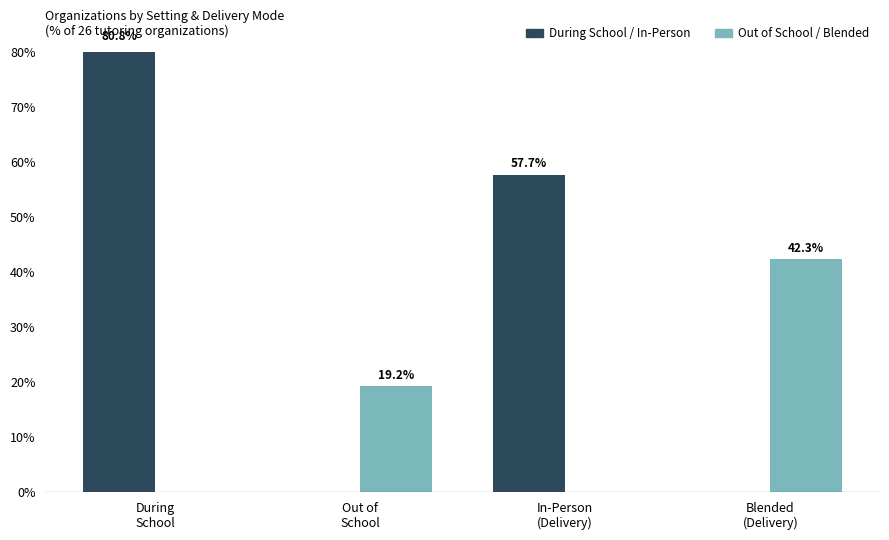

What is the difference between the During School / In-Person values at Blended
(Delivery) and In-Person
(Delivery)?

57.7